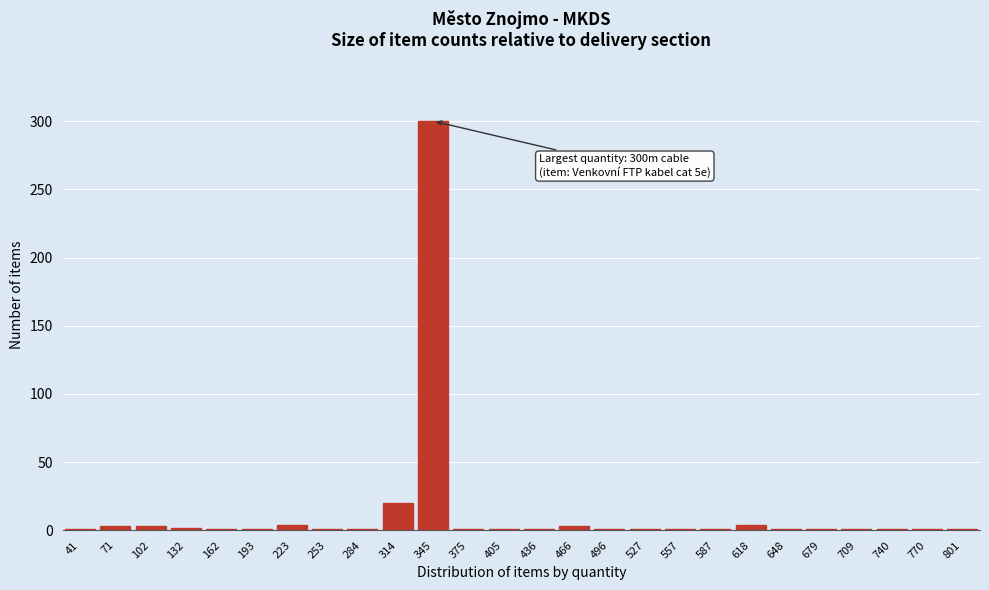

What is the sum of all values?

357